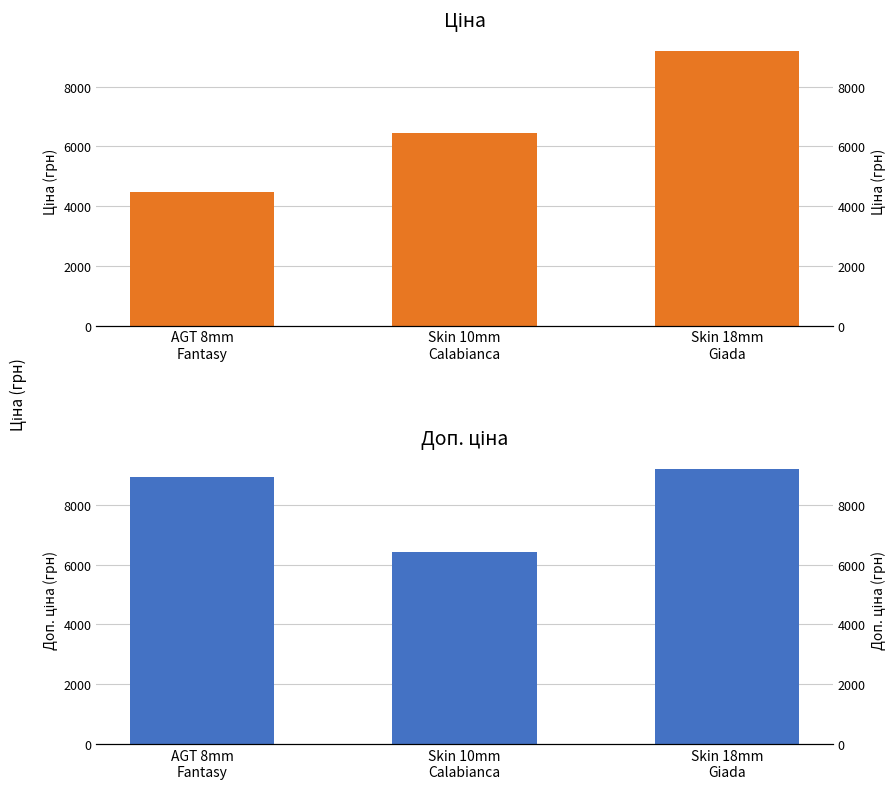

Which has a higher value, AGT 8mm
Fantasy or Skin 10mm
Calabianca?

Skin 10mm
Calabianca